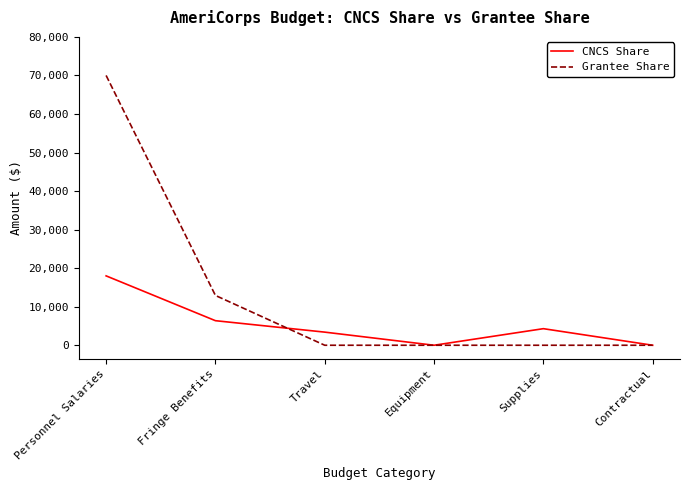

The value of CNCS Share at Personnel Salaries is 18000. True or false?

True